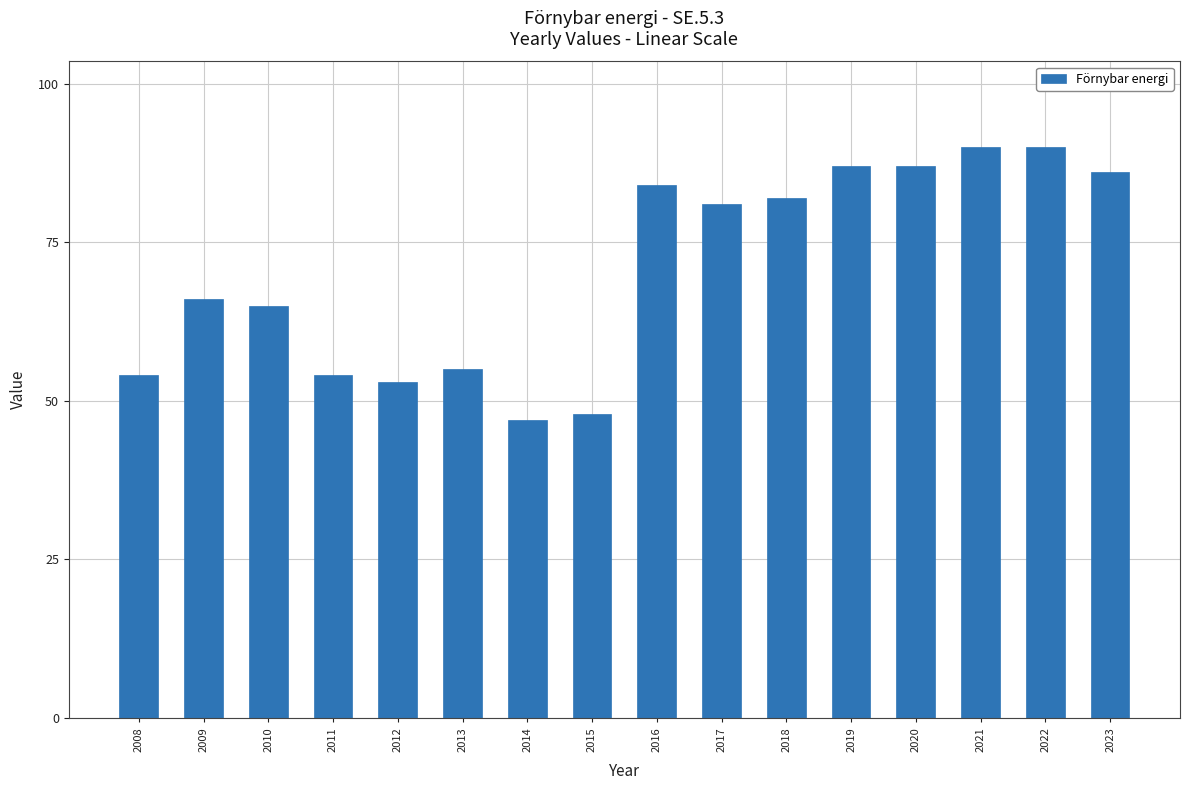

Between 2019 and 2012, which is larger?

2019